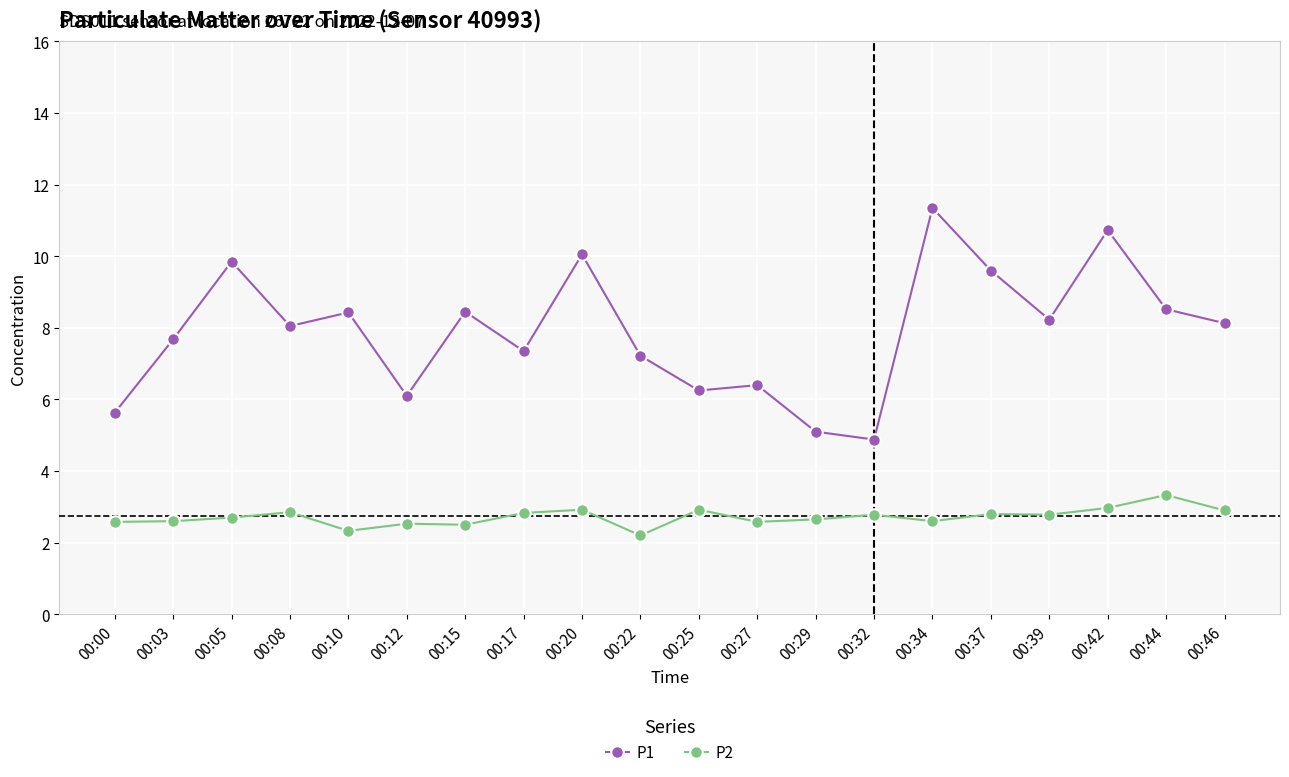

How many data points does each series have?

20